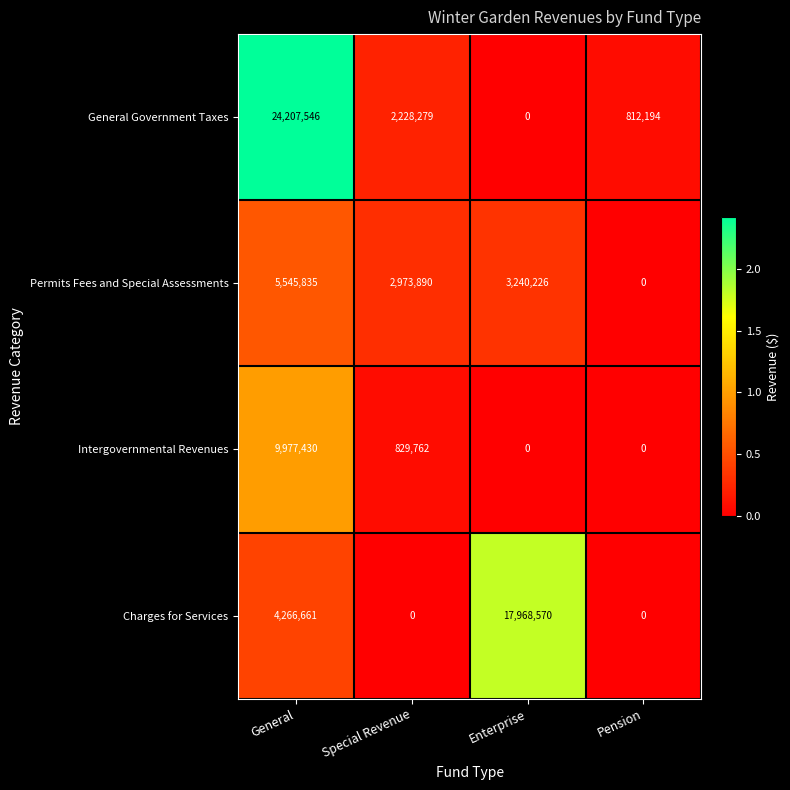

How many data points does each series have?

4